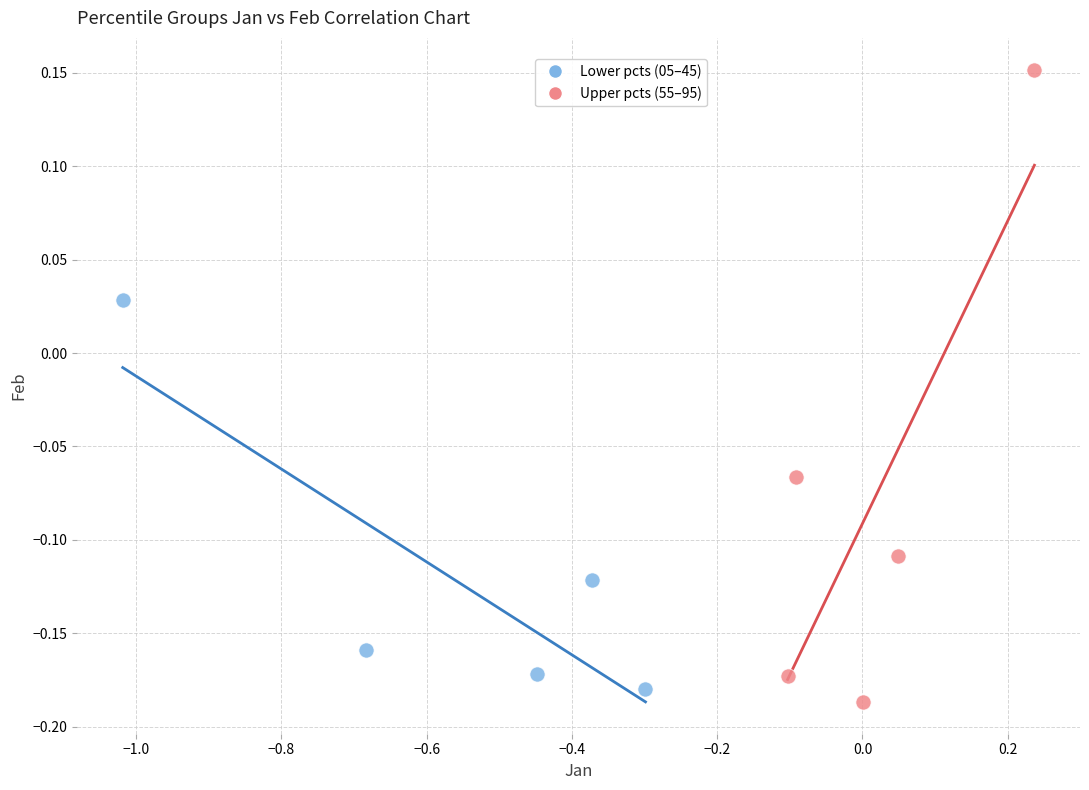

Which series contains the highest Y value?

Upper pcts (55–95)